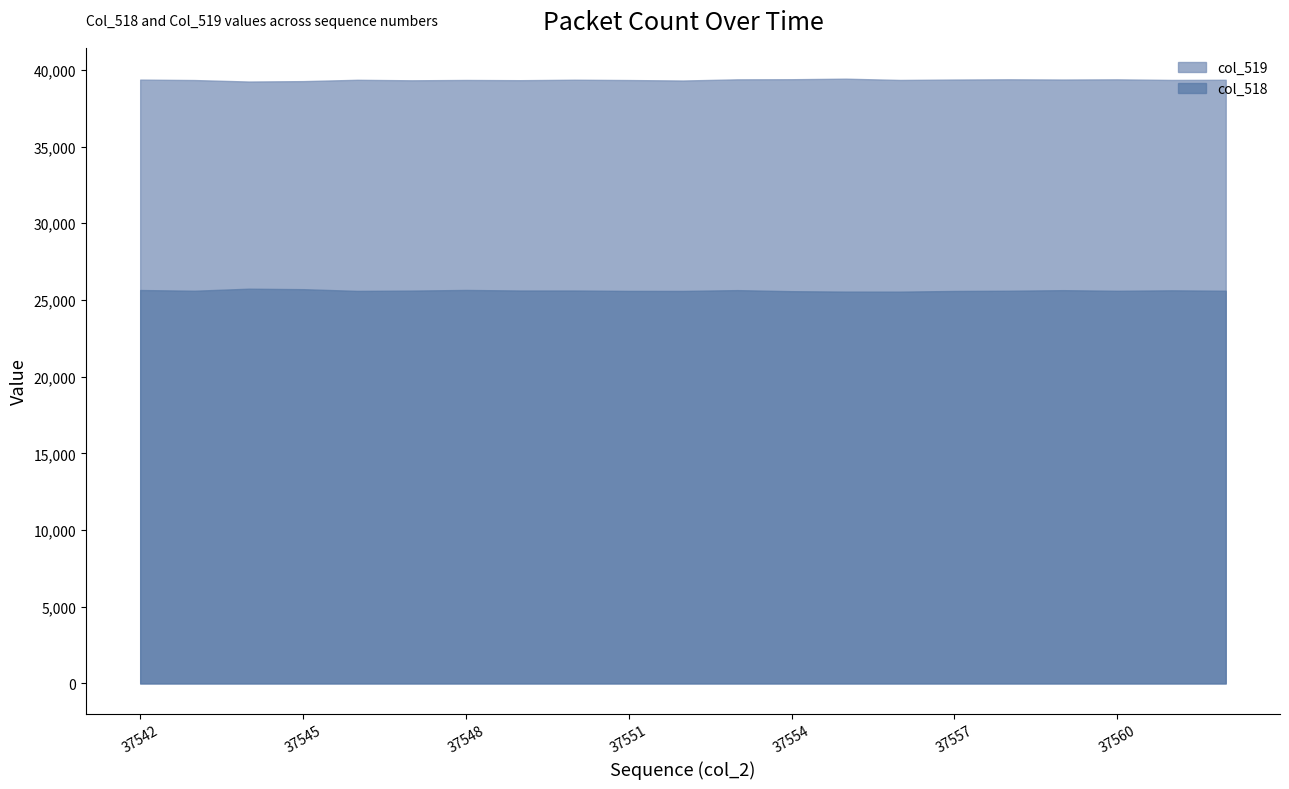

Which series has the largest range (max minus min)?

col_518